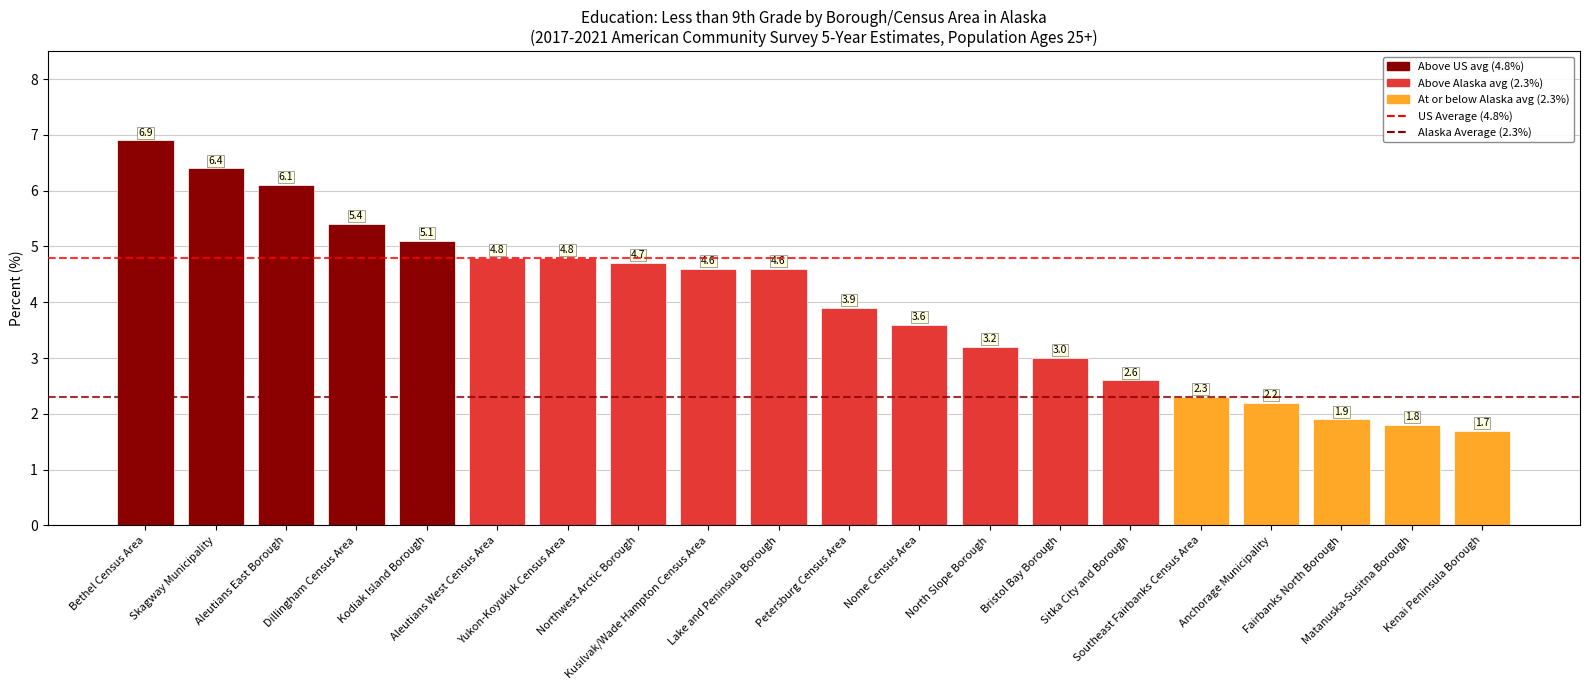

What value does the data have at Kodiak Island Borough?

5.1